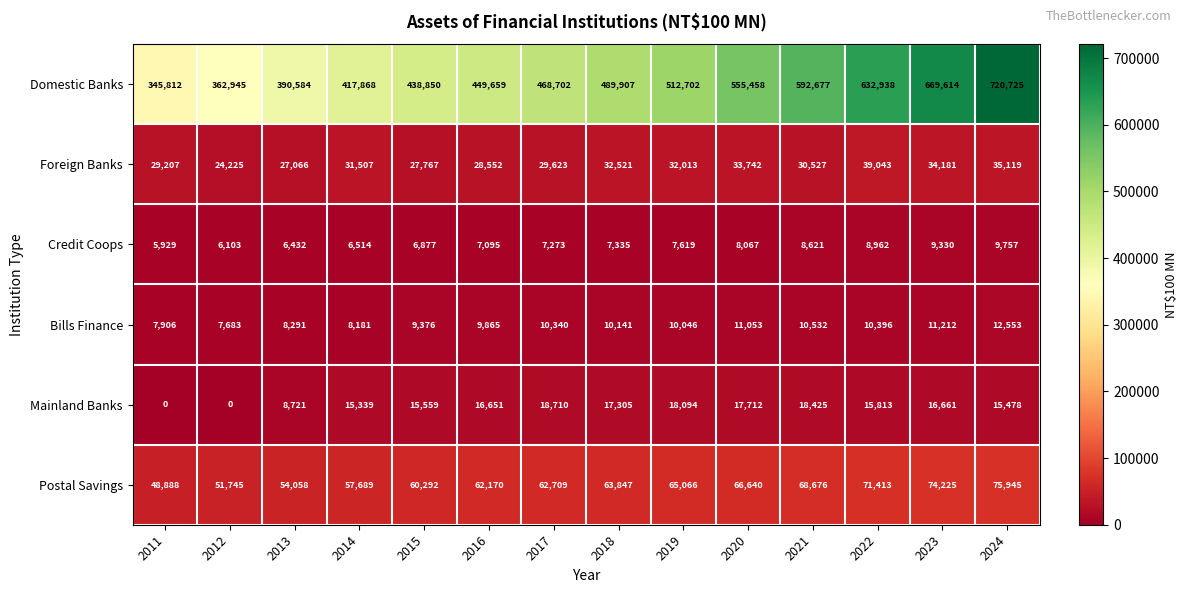

At how many categories does at least one series exceed 476064?

7